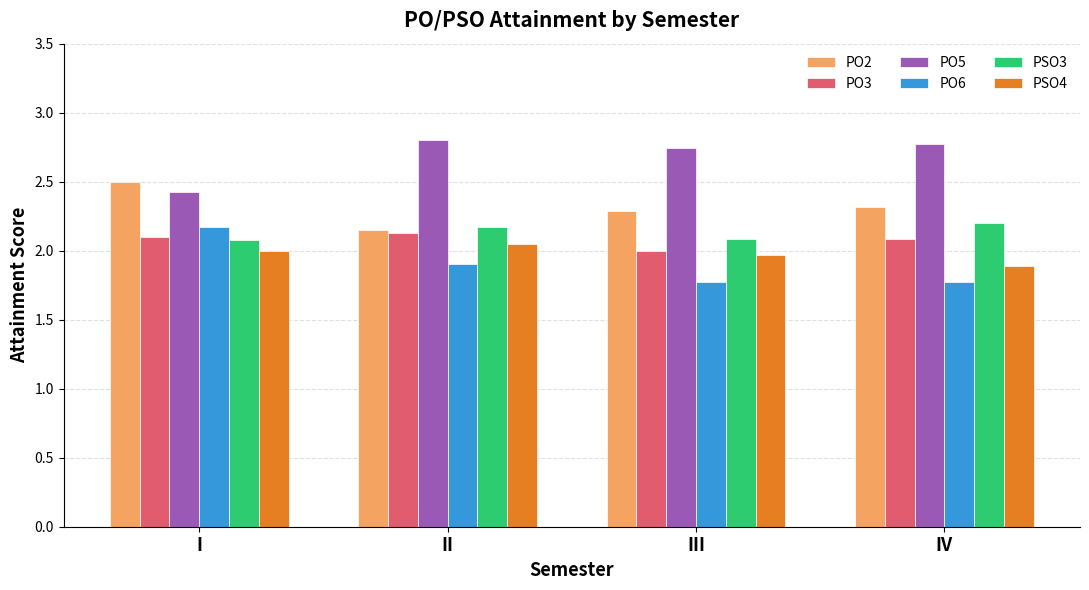

At how many categories does at least one series exceed 2?

4